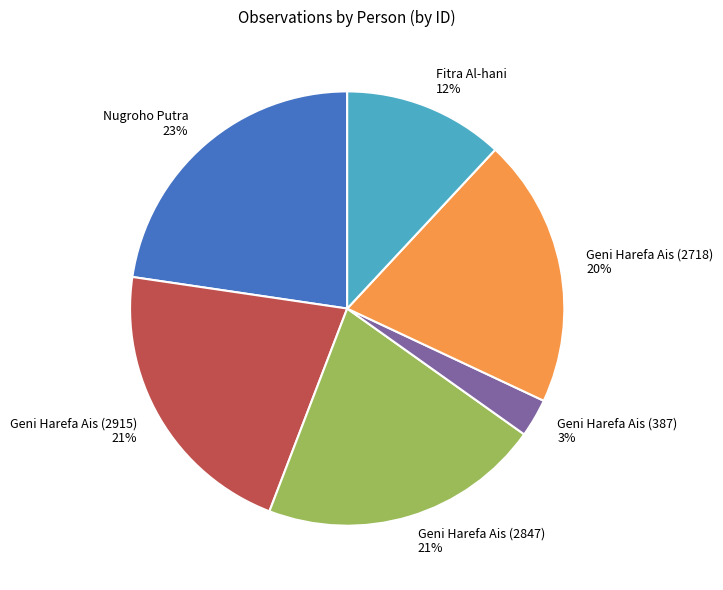

To the nearest percent, what is the average slice percentage?

17%